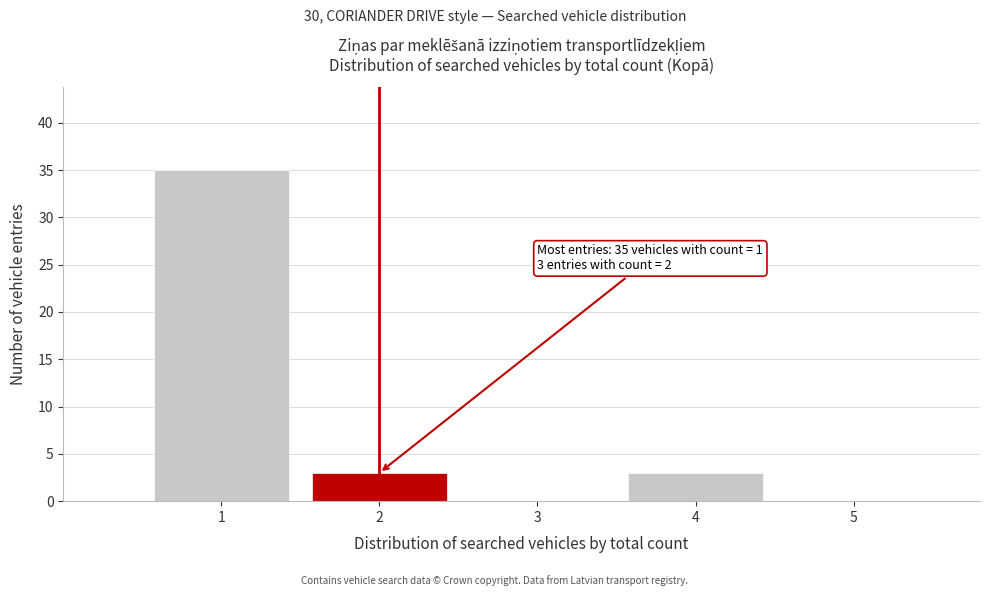

Which range on the x-axis has the tallest bar?

0.5 to 1.5